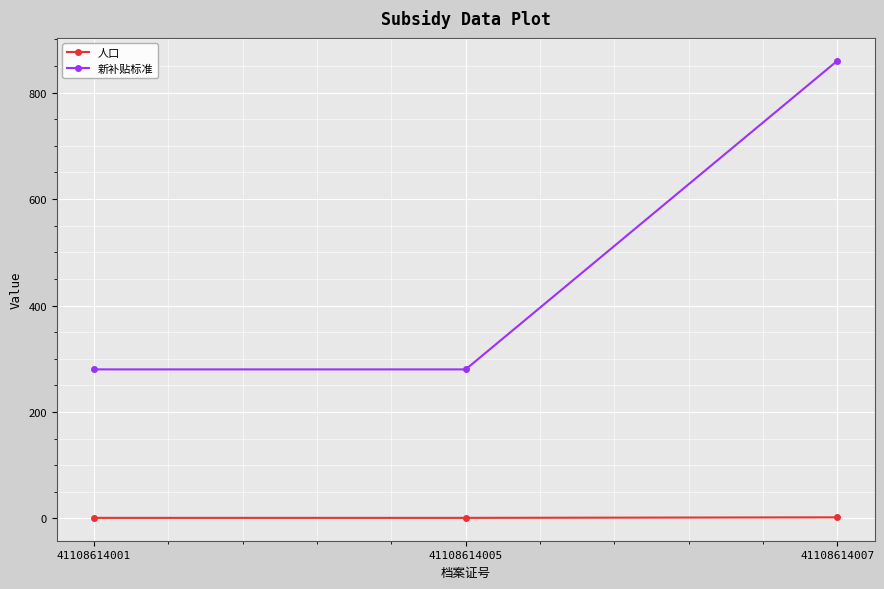

At which category is the sum across all series the highest?

41108614007